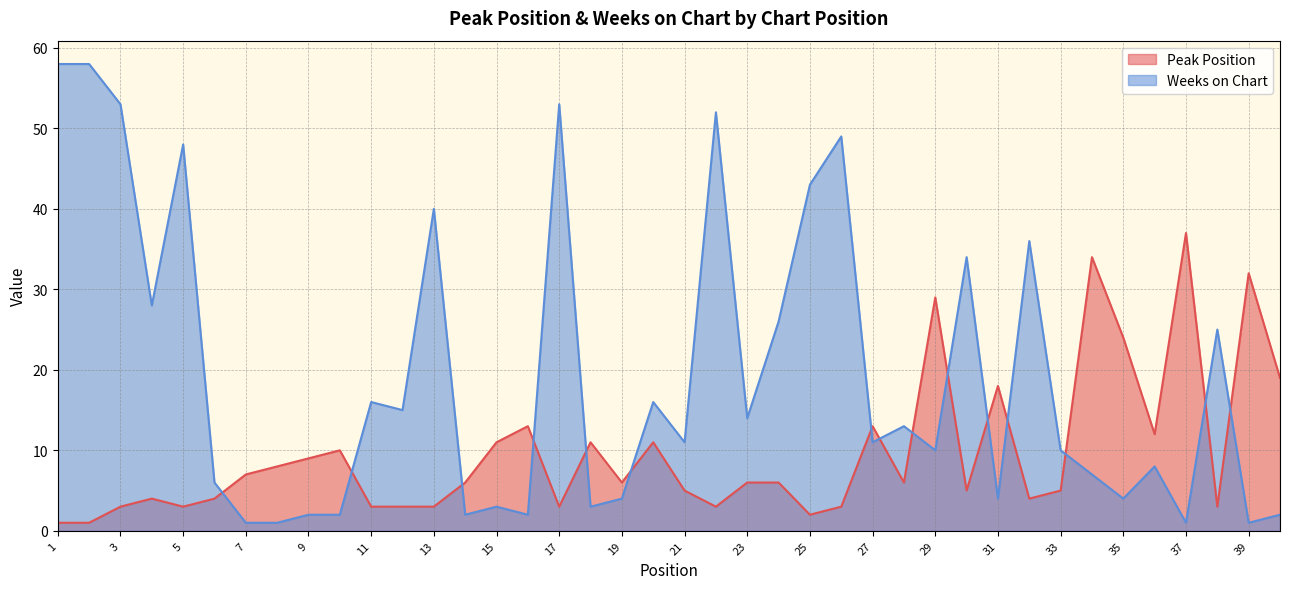

Which category has the lowest value in the Weeks on Chart series?

7